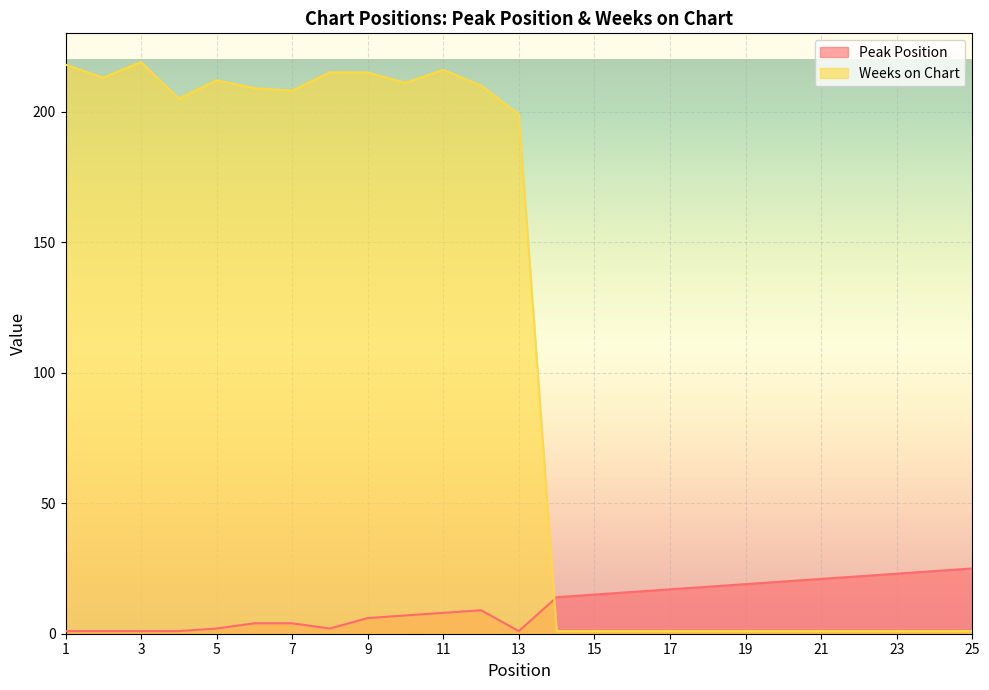

The Weeks on Chart series shows 215 at 9. True or false?

True